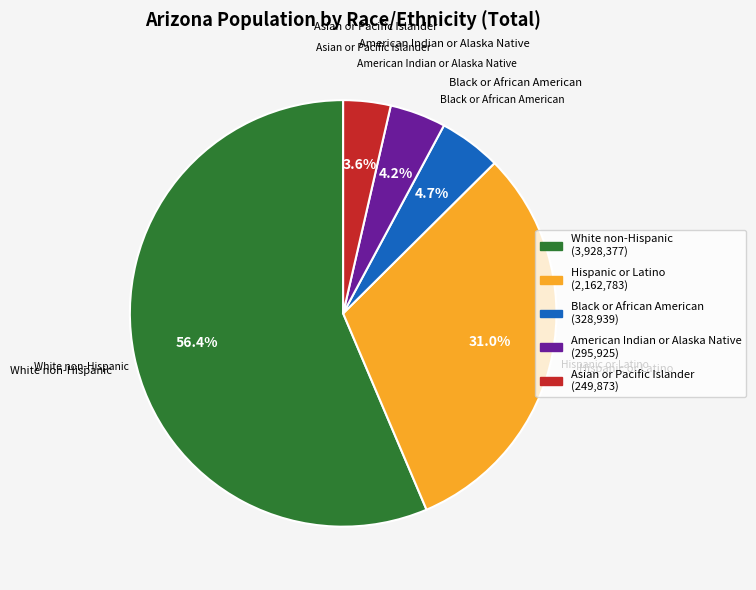

What percentage is the Asian or Pacific Islander slice, to the nearest percent?

4%